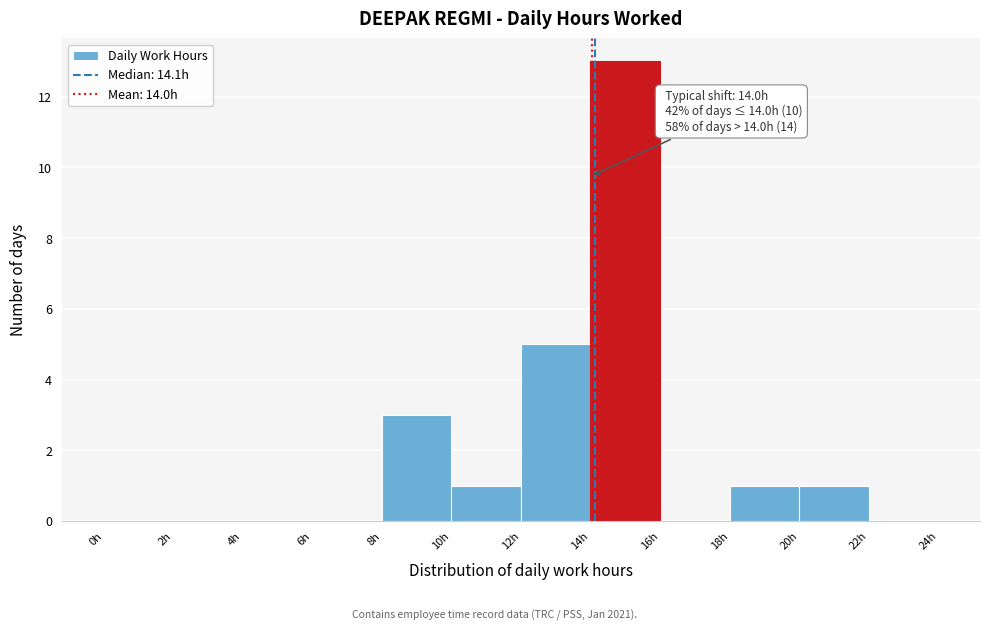

Which range on the x-axis has the tallest bar?

14 to 16